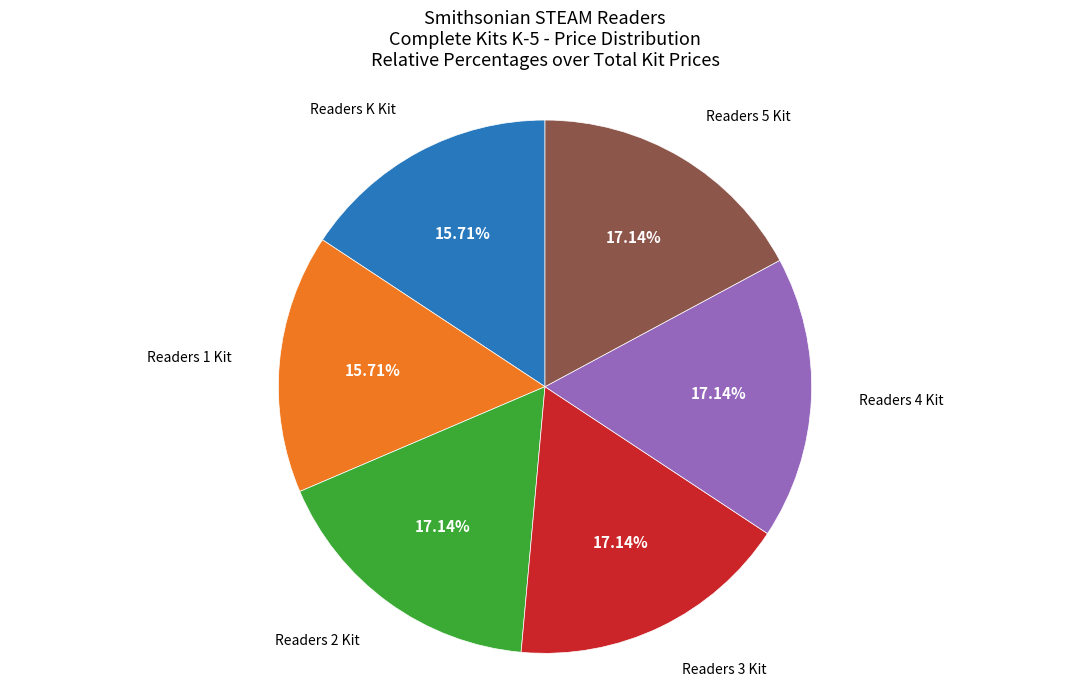

To the nearest percent, what is the average slice percentage?

17%